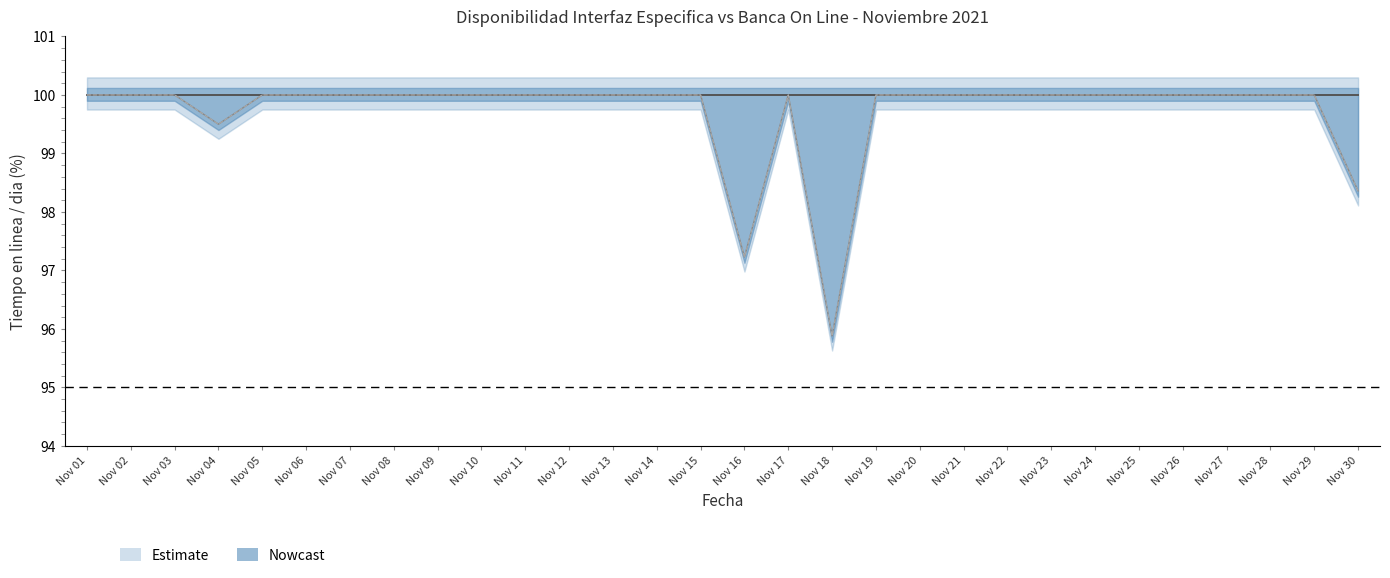

The Informacion Cuentas App series shows 169.3 at Nov 11. True or false?

False